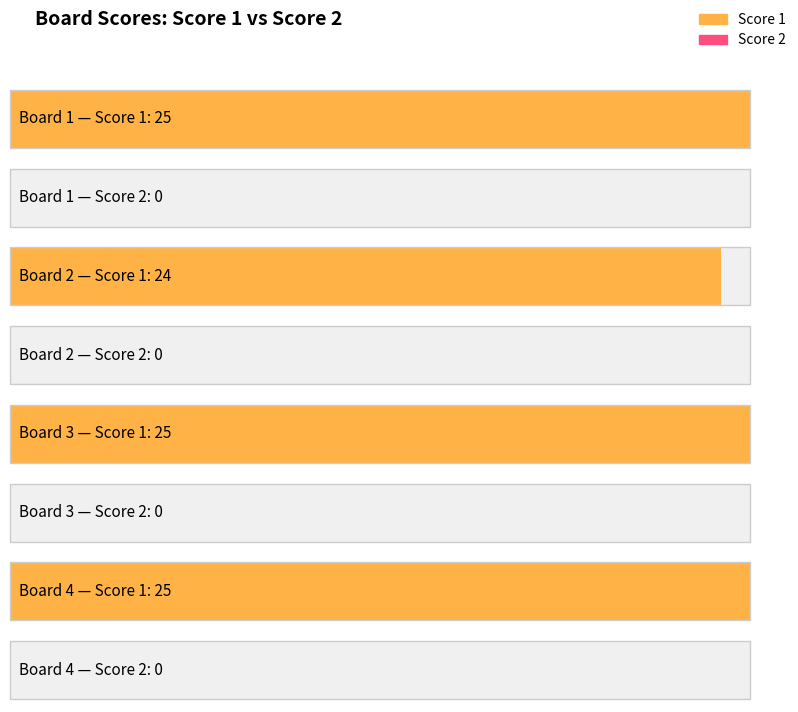

At 4, list the series in order from largest to smallest.

Score 1, Score 2